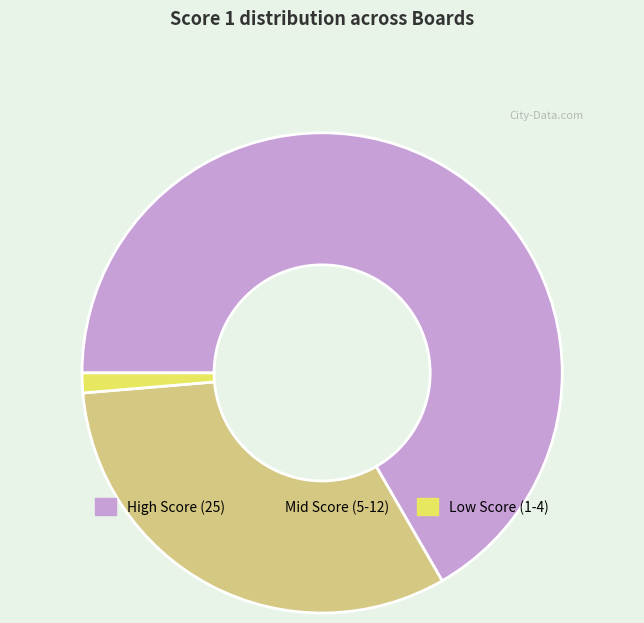

Which has a higher value, Low Score (1-4) or Mid Score (5-12)?

Mid Score (5-12)